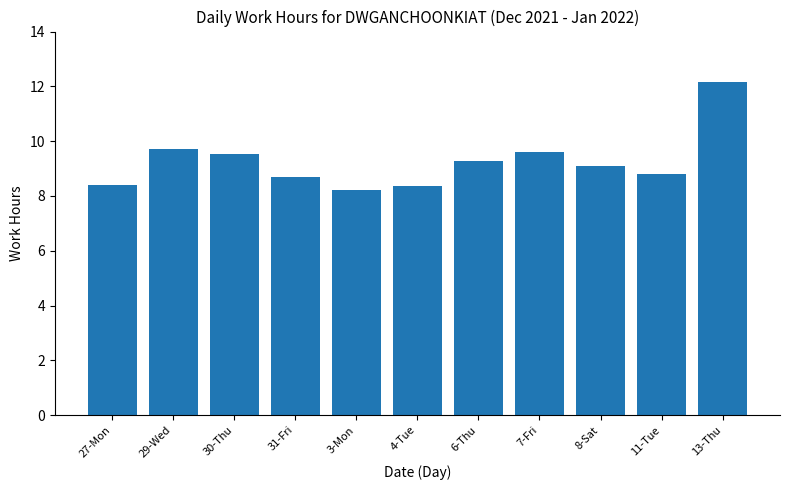

What is the change in value from 27-Mon to 29-Wed?

+1.3